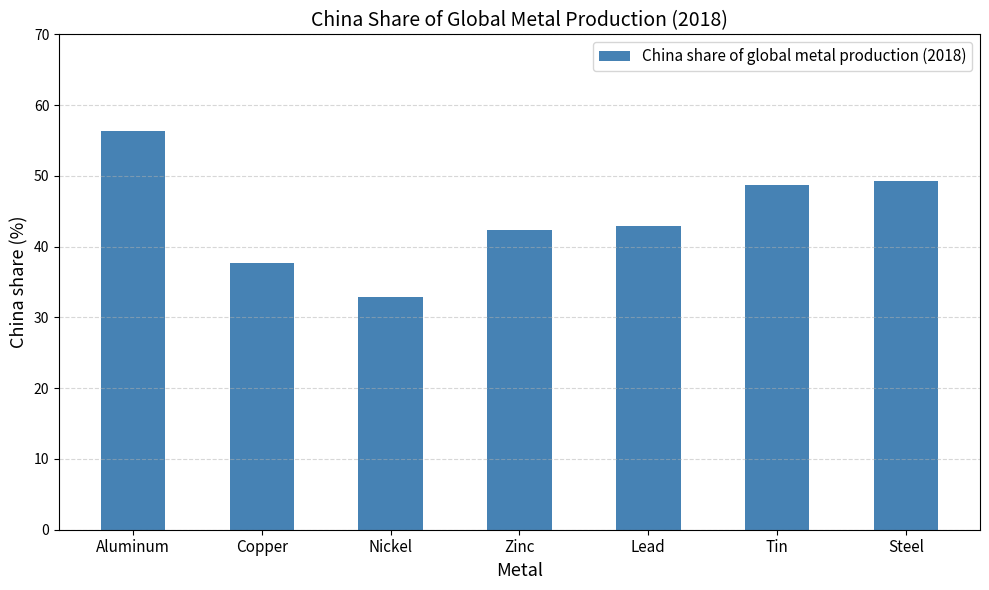

What is the sum of the values at Zinc and Steel?

91.6